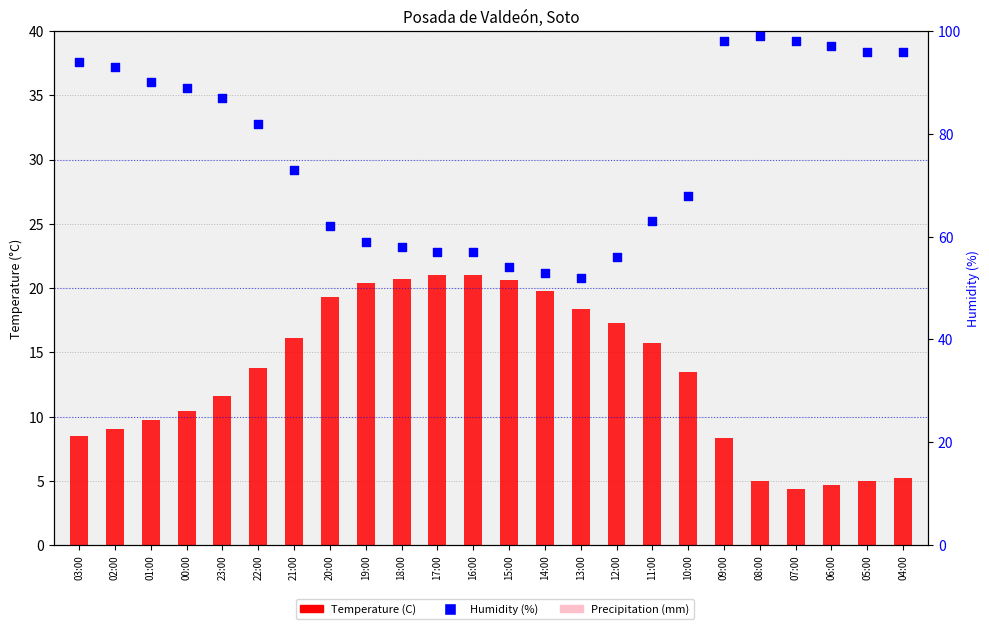

At how many categories does at least one series exceed 8?

24